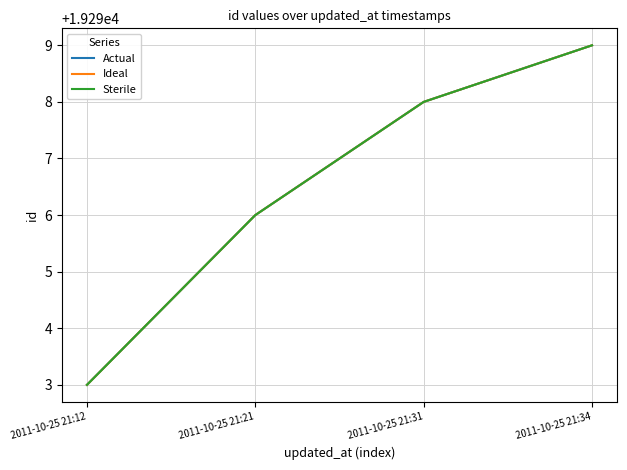

What is the greatest value displayed?

19299